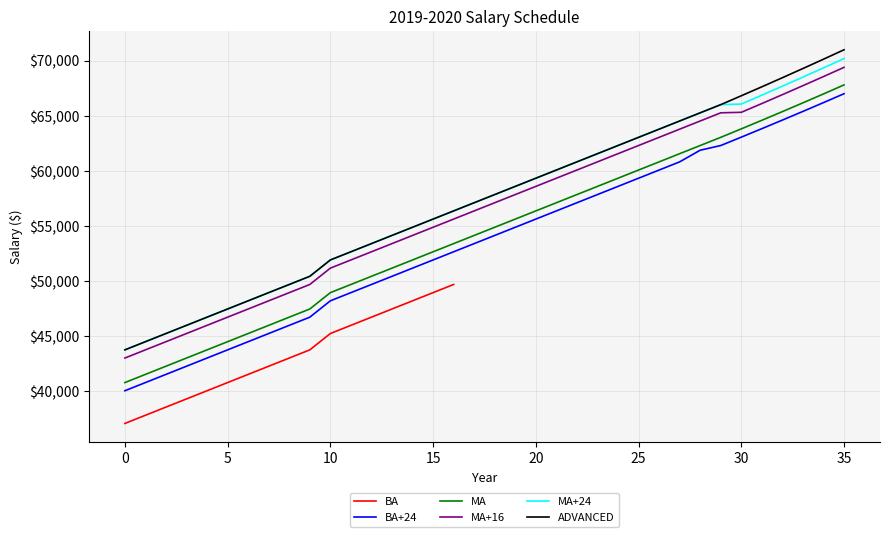

What is the spread (max minus min) of values at 6?

3708.7